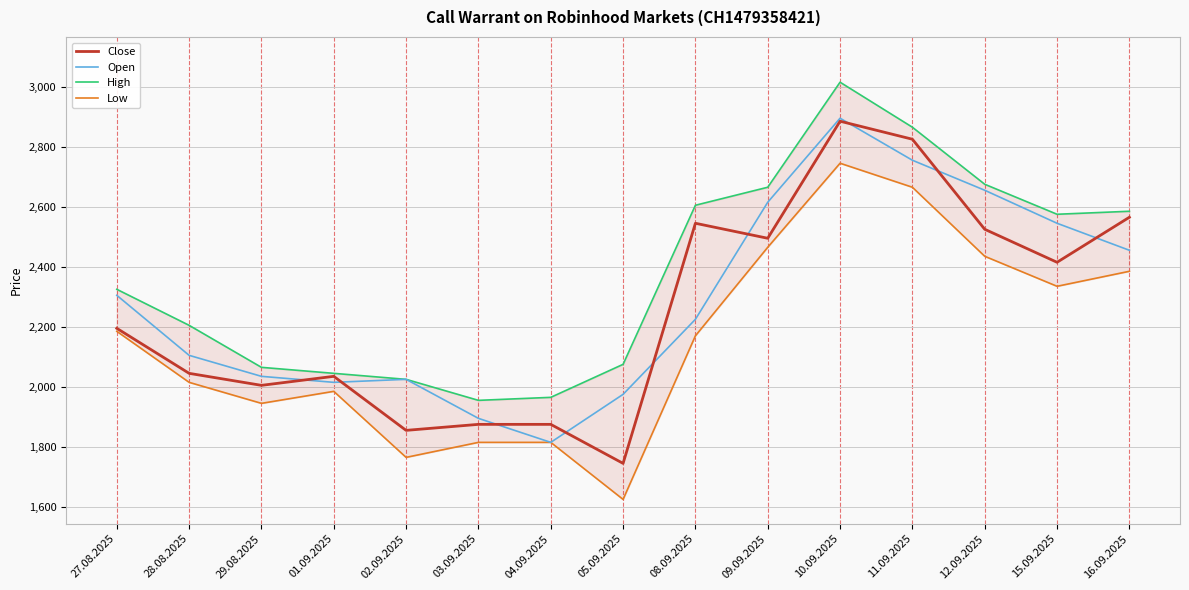

Where is High nearest to the value 2485?

15.09.2025